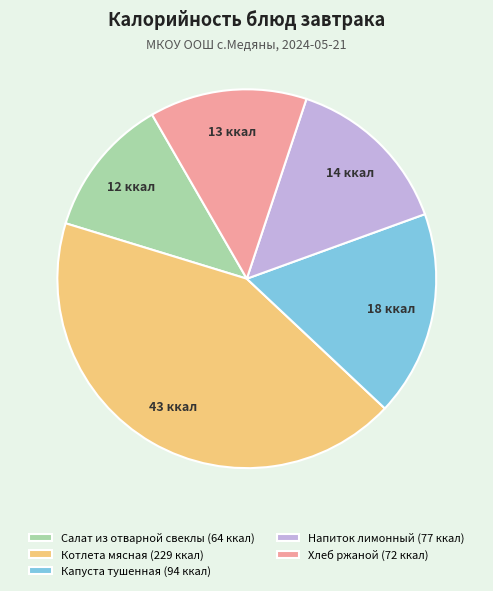

What is the ratio of the value at Хлеб ржаной to the value at Капуста тушенная?

0.8